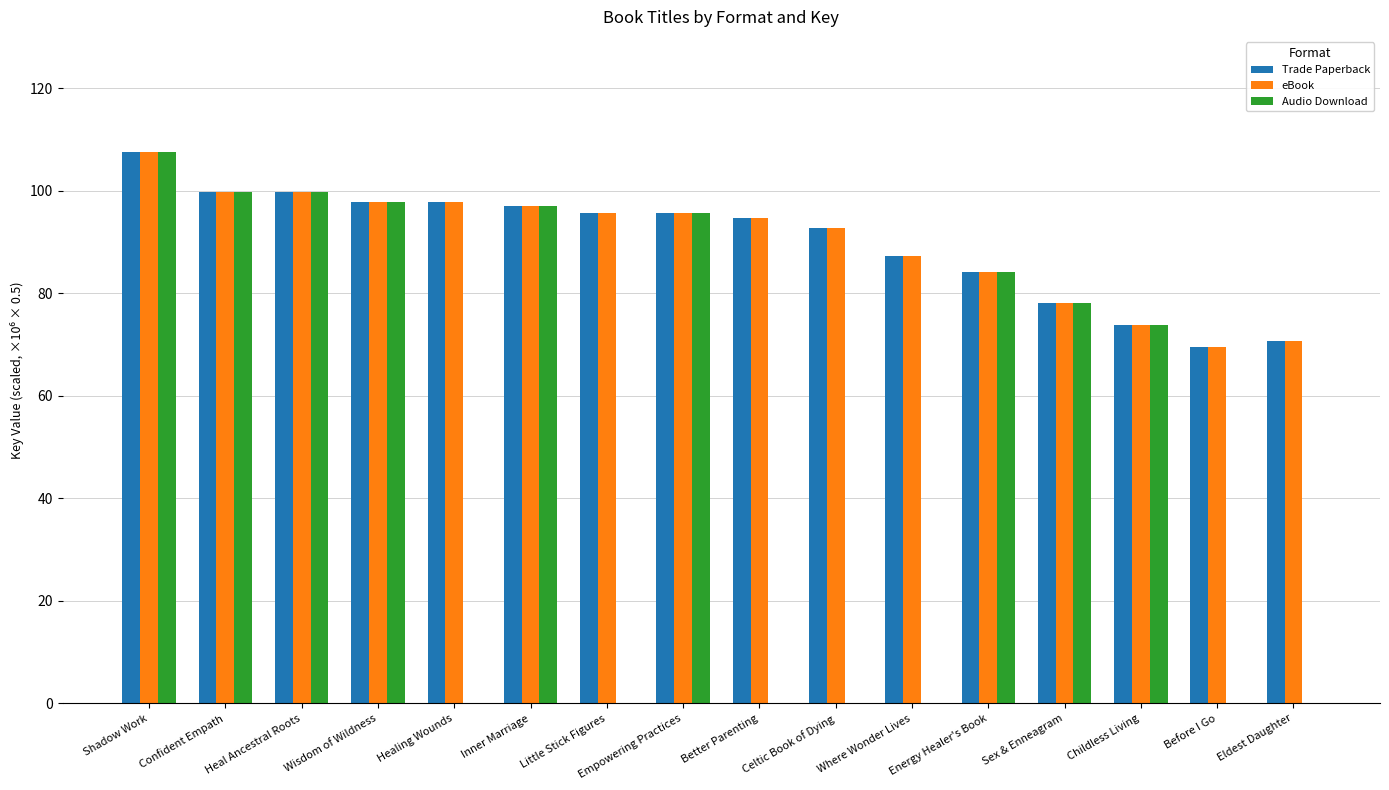

How many groups of bars are there?

16